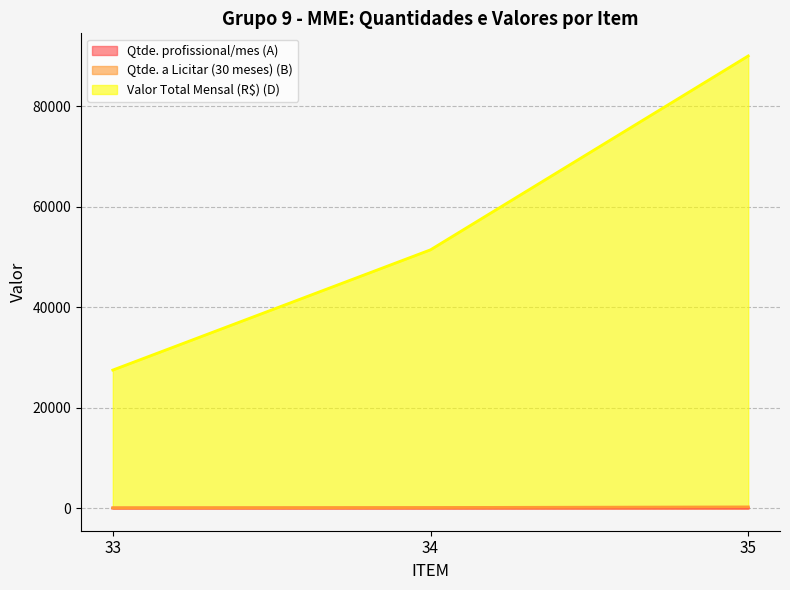

Does the chart have visible grid lines?

Yes